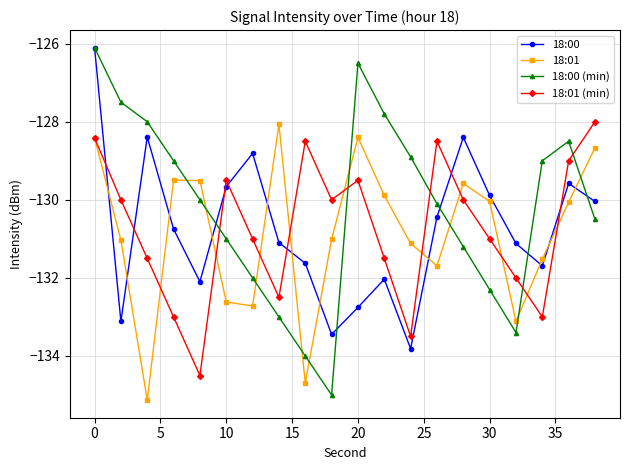

True or false: 18:00 (min) has more than 0 points higher than both neighbors.

True